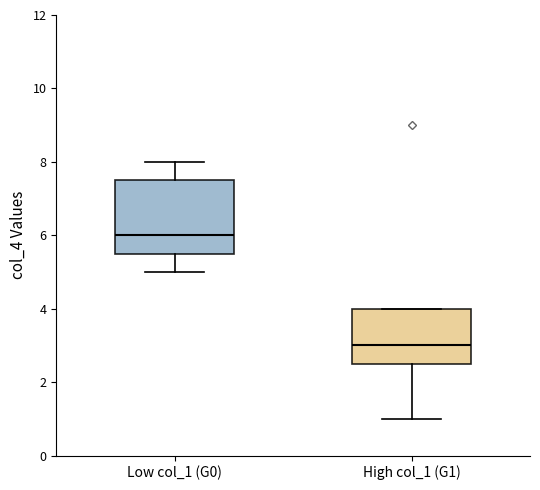

Which box has the lowest median line?

High col_1 (G1)